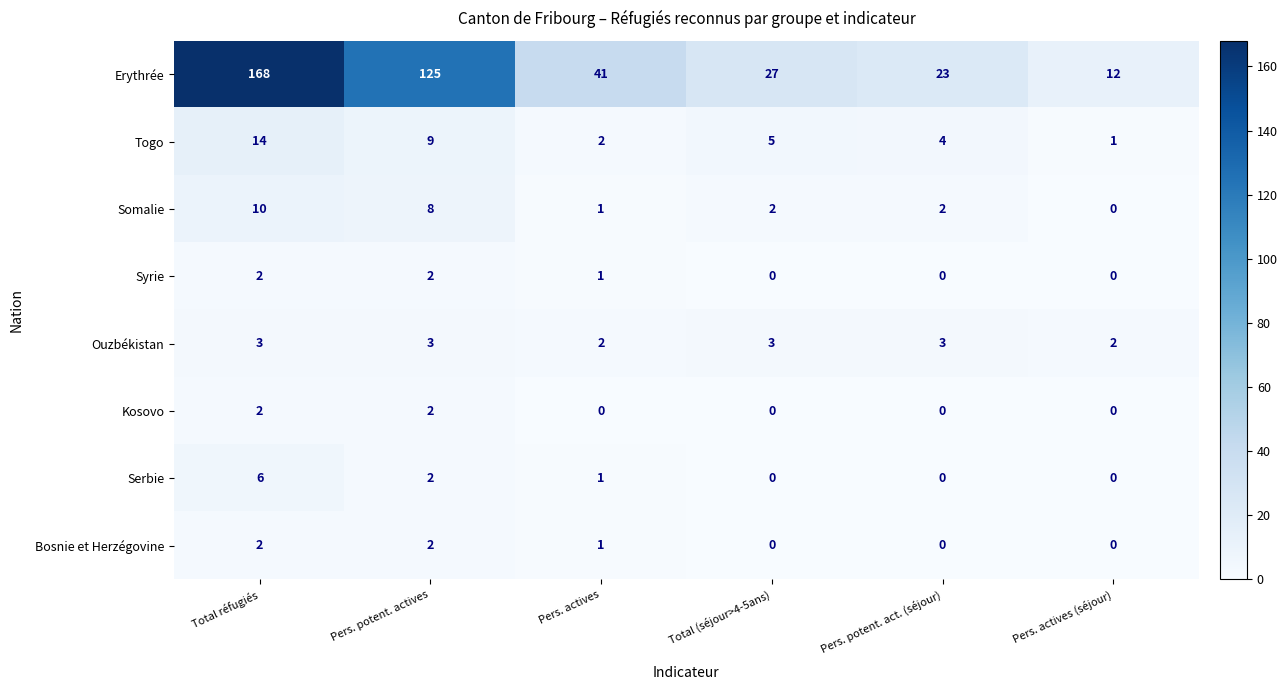

List the labels in order of Togo value, smallest first.

Pers. actives (séjour), Pers. actives, Pers. potent. act. (séjour), Total (séjour>4-5ans), Pers. potent. actives, Total réfugiés